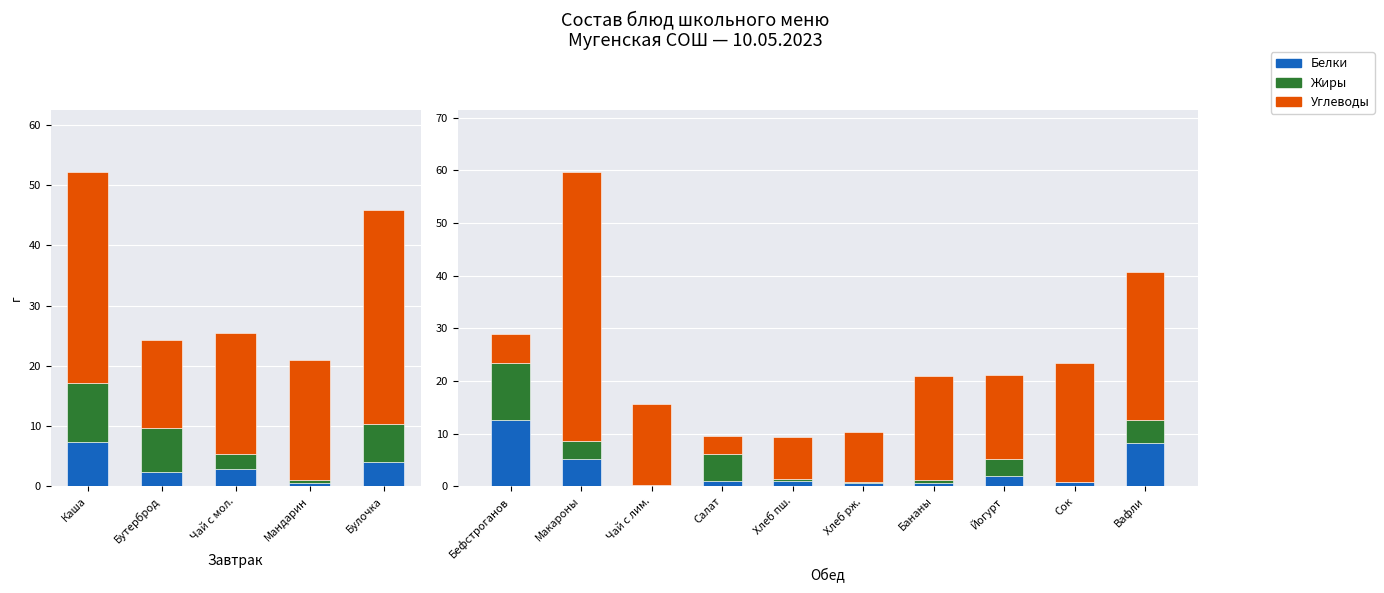

How many series are shown in this chart?

3